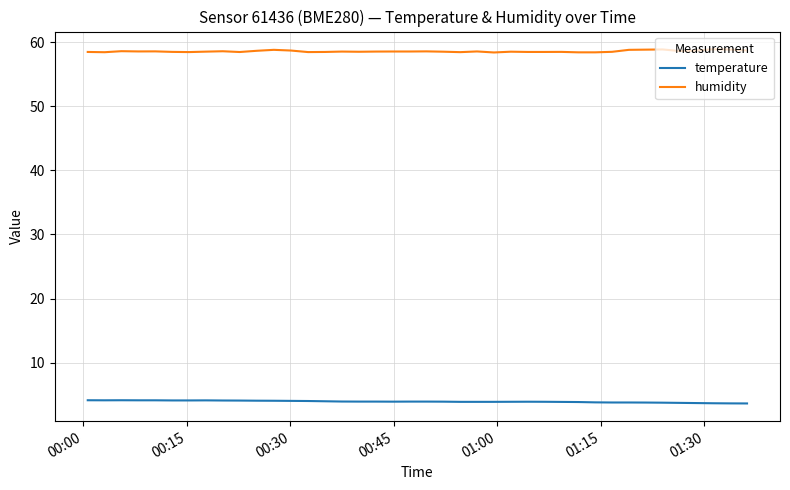

How many lines are shown in the chart?

2